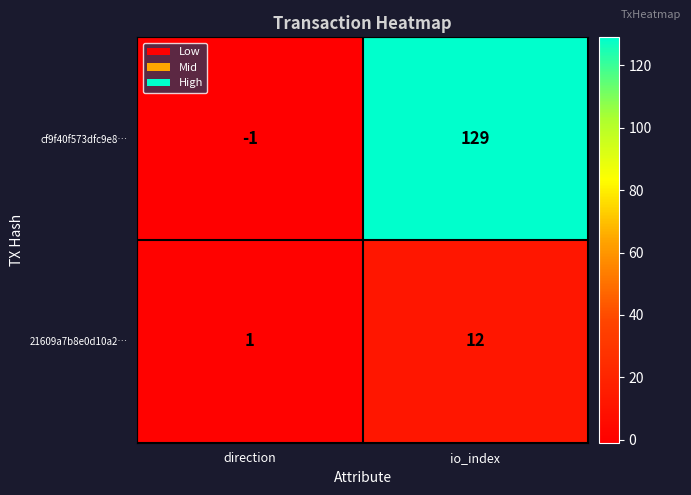

The 21609a7b8e0d10a2… series shows 1 at direction. True or false?

True